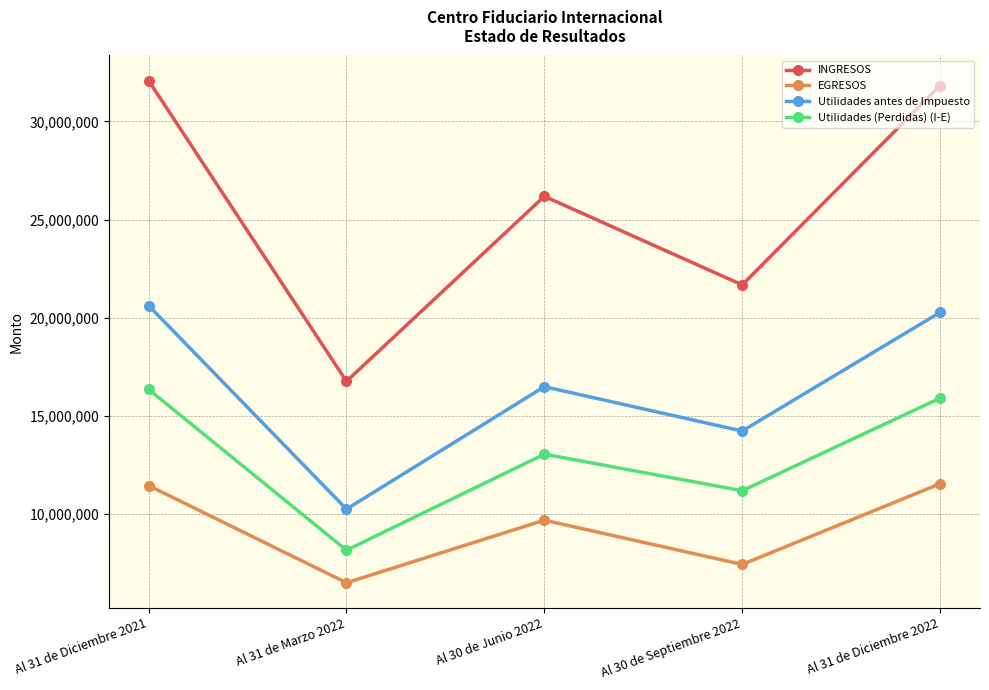

Where does the EGRESOS series first go above 9694034?

Al 31 de Diciembre 2021